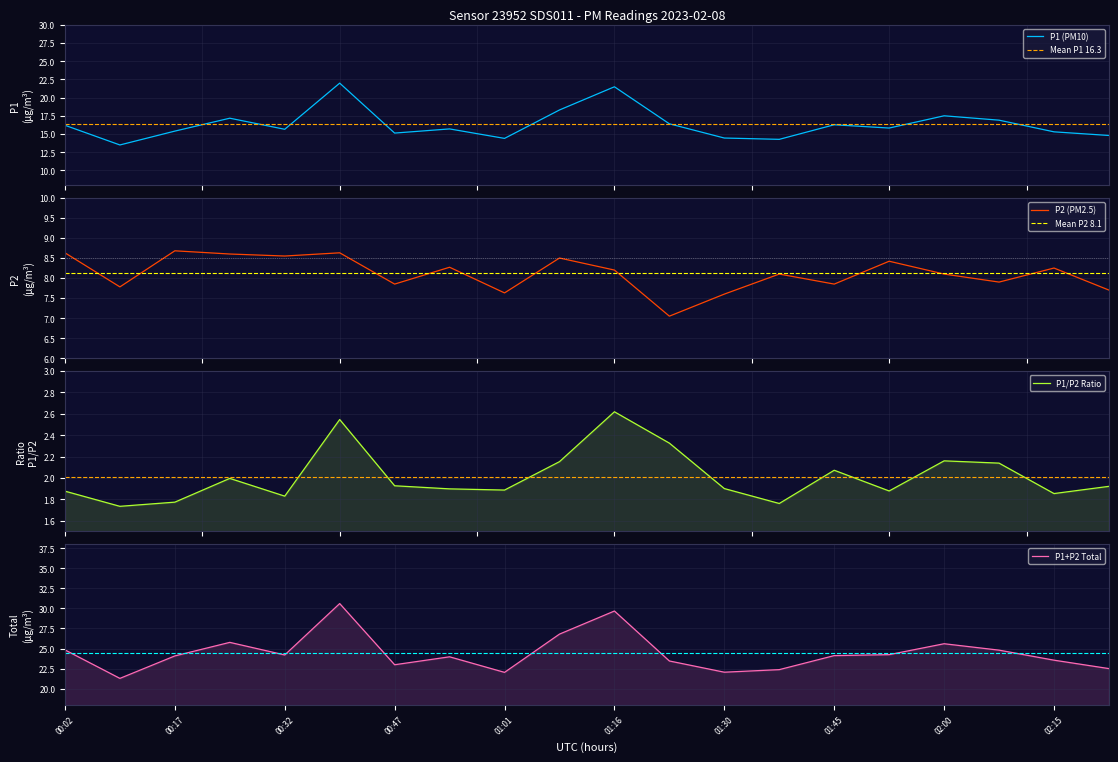

What is the greatest value displayed?

22.0